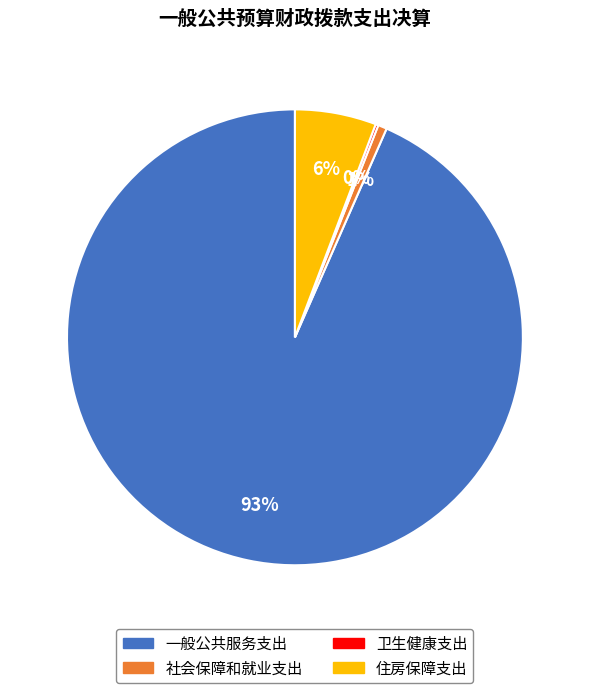

Does 社会保障和就业支出 account for over 50% of the chart?

No